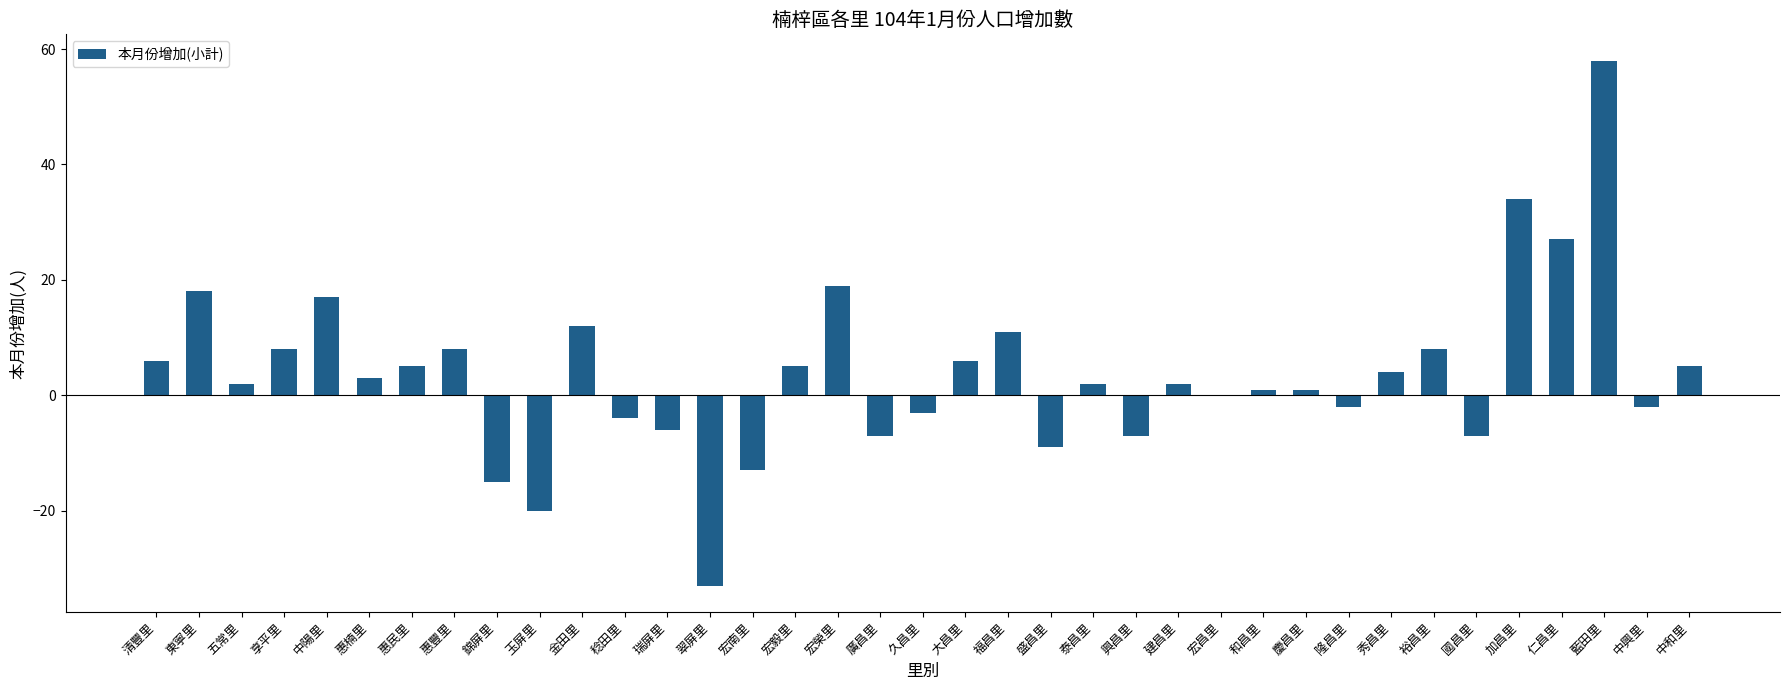

What is the ratio of the value at 福昌里 to the value at 金田里?

0.9